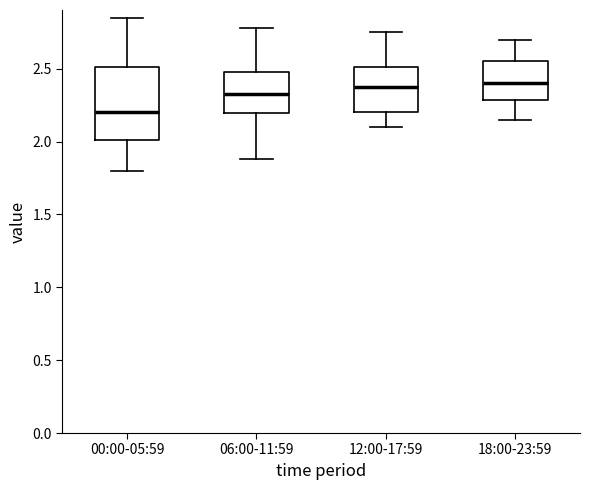

Reading left to right, transcribe this box plot: for each box, give where its median line is, the range the box spans, and where its two whiskers end, as read against the y-axis. The values are not printed on the chart, so give them approximately, as read against the axis.

00:00-05:59: median 2.20, box 2.00 to 2.50, whiskers 1.80 to 2.85
06:00-11:59: median 2.35, box 2.20 to 2.50, whiskers 1.90 to 2.80
12:00-17:59: median 2.40, box 2.20 to 2.50, whiskers 2.10 to 2.75
18:00-23:59: median 2.40, box 2.30 to 2.55, whiskers 2.15 to 2.70